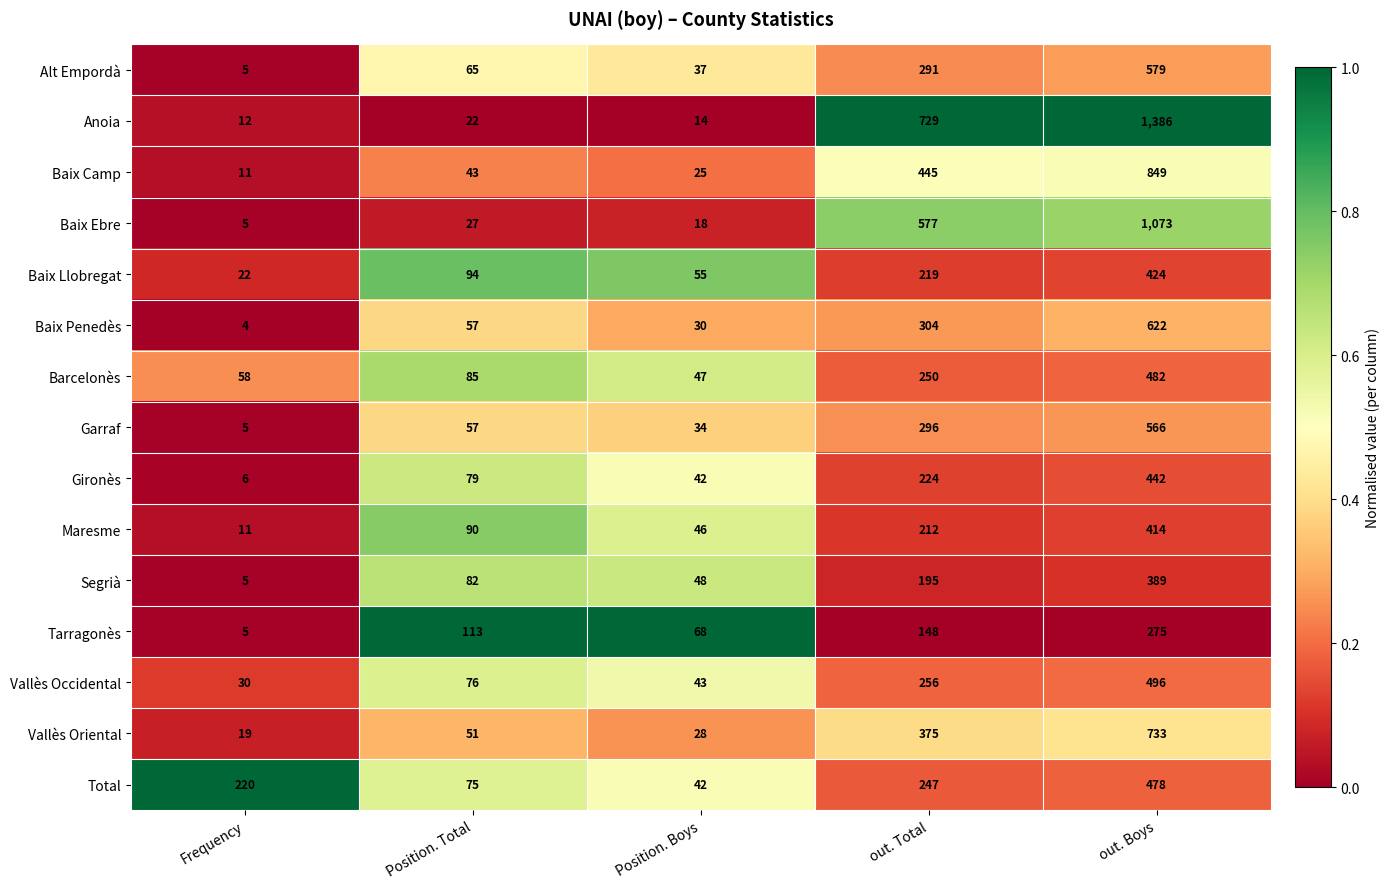

Is it true that Tarragonès equals 14 at Position. Boys?

False